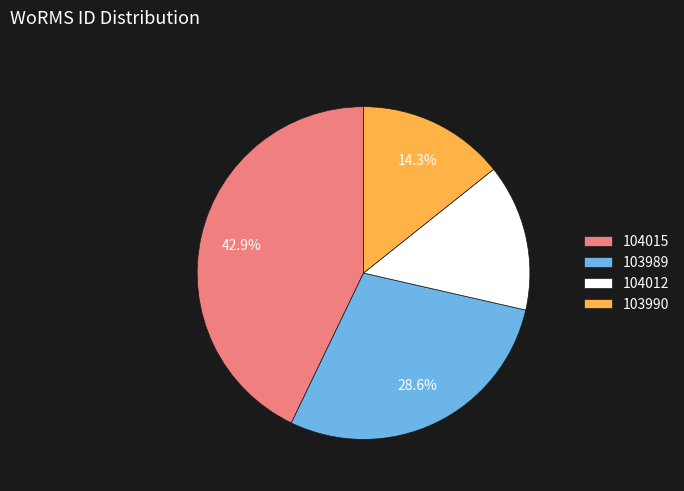

What portion of the pie excludes 103989?

71.4%